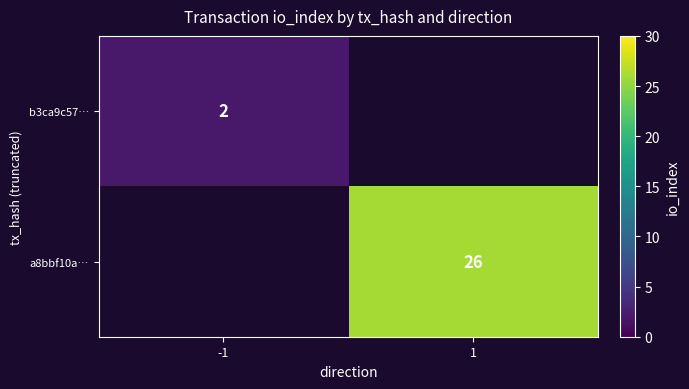

Is the value of a8bbf10a… at 1 greater than the value of b3ca9c57… at -1?

Yes